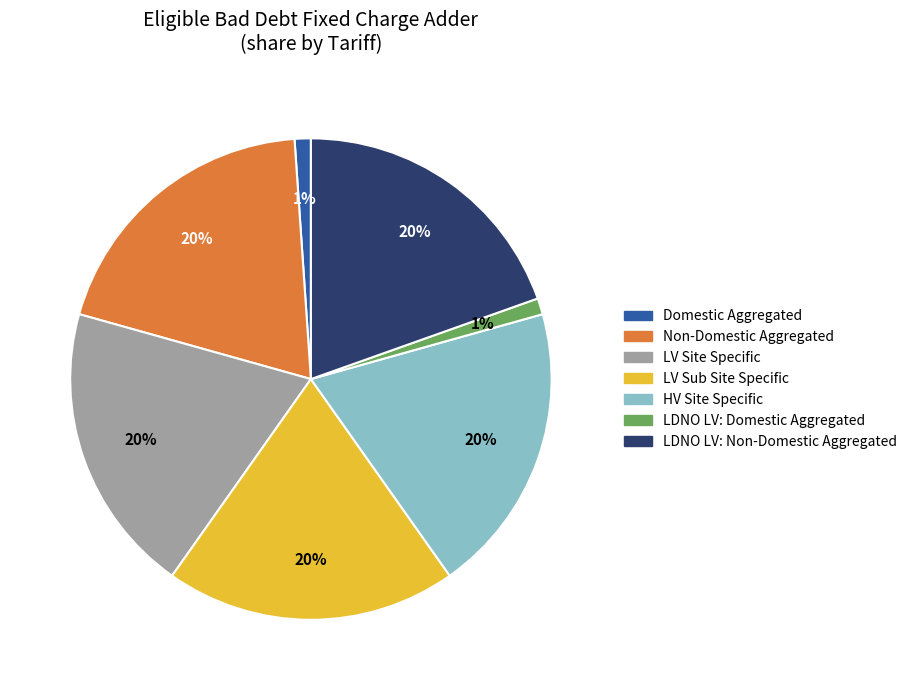

The LV Site Specific slice represents 20% of the pie. True or false?

True